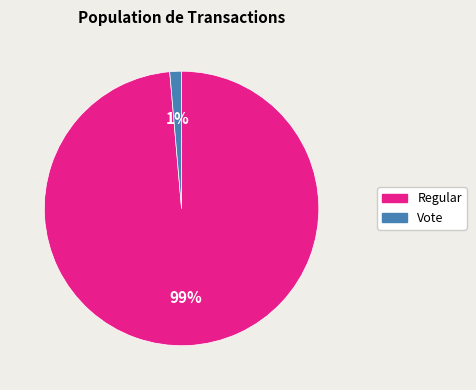

Does Vote represent more than half of the total?

No